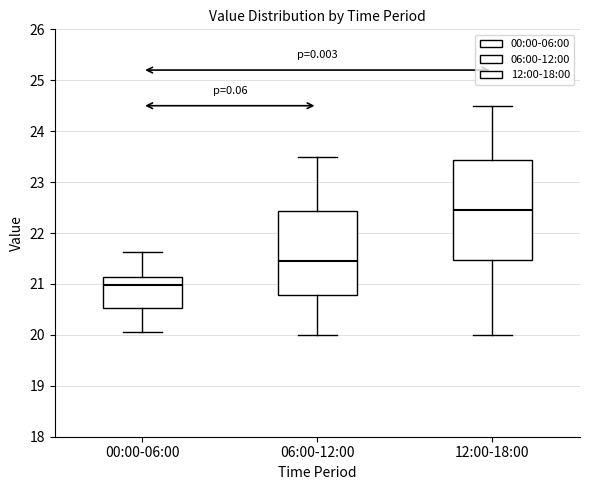

Which box's median line is the lowest?

00:00-06:00